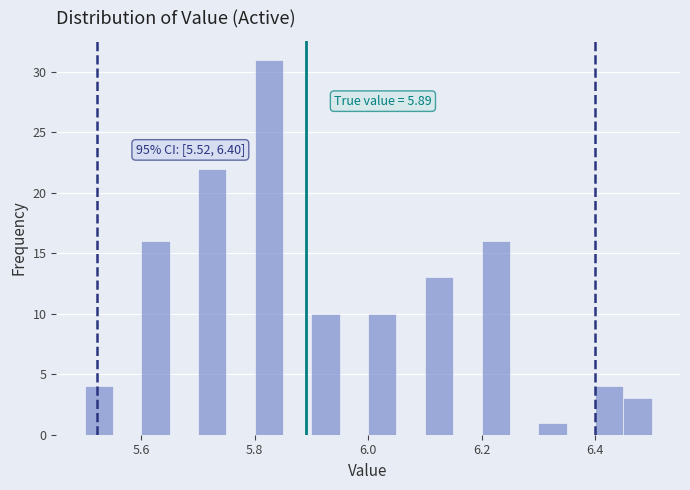

Around what value on the x-axis is the tallest bar? Give the approximate position of its centre, as read against the axis.

5.82